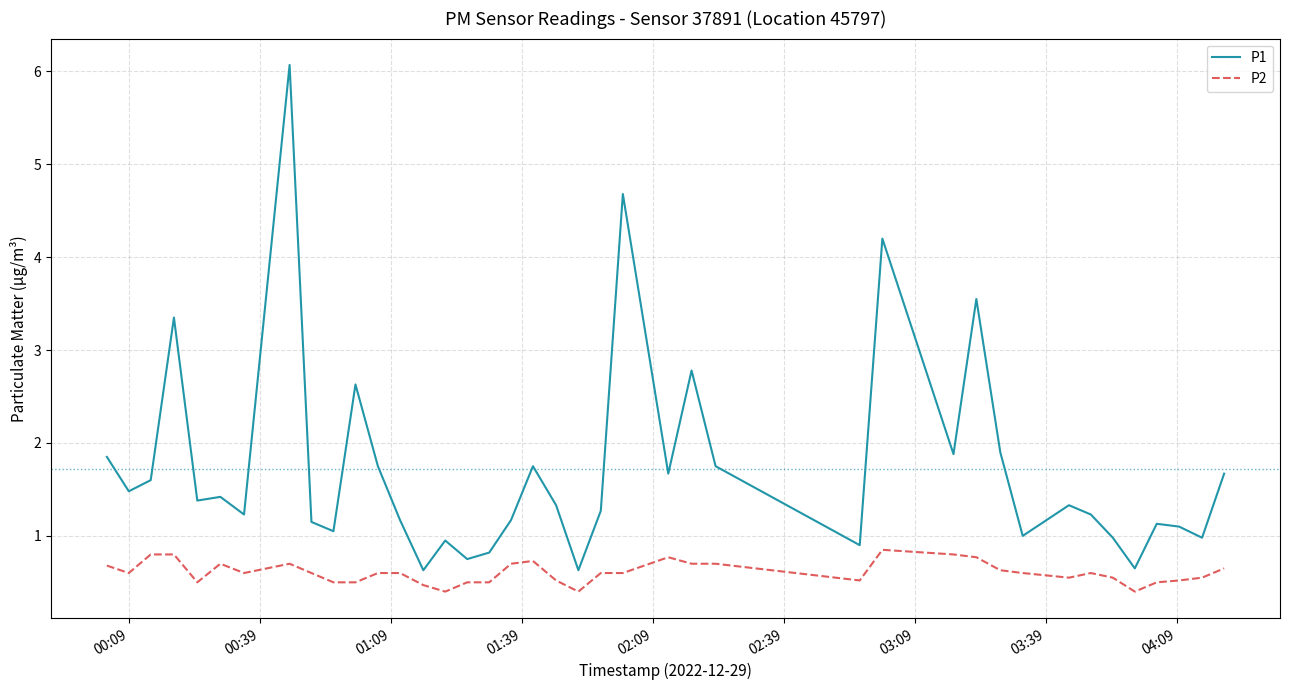

List the series in order of their overall mean, highest first.

P1, P2